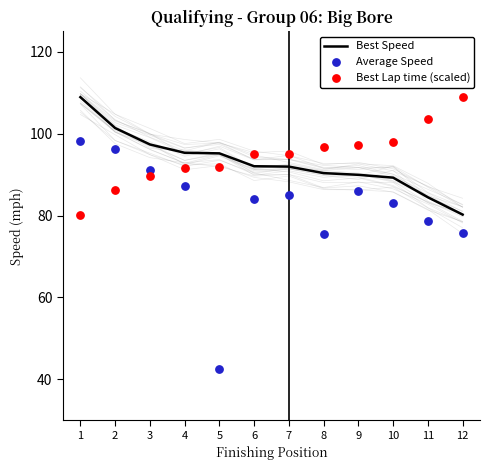

At which category is the sum across all series the highest?

1